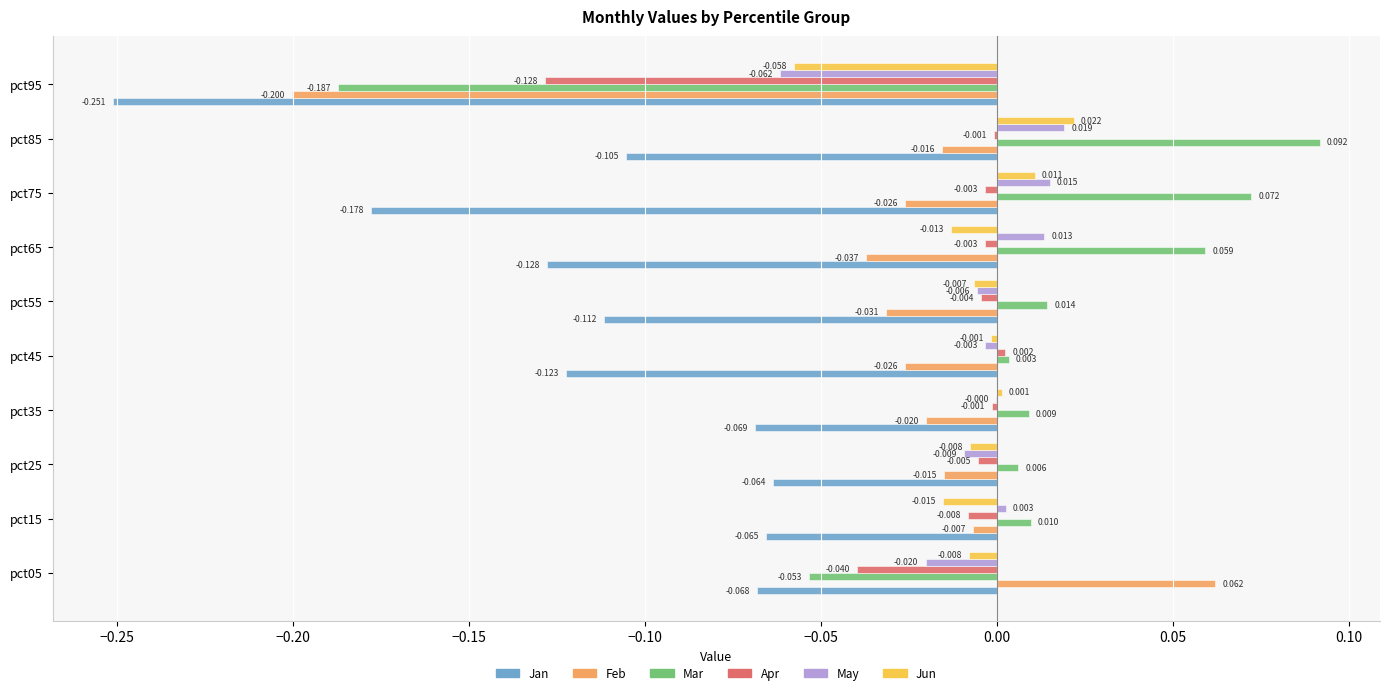

What are all the series names shown in the legend?

Jan, Feb, Mar, Apr, May, Jun